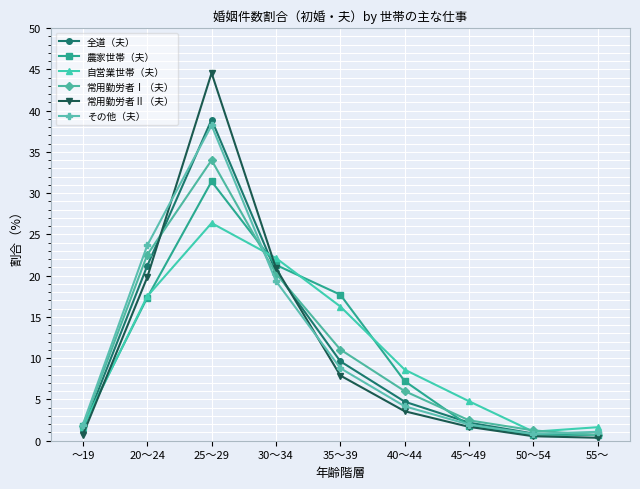

True or false: 常用勤労者Ⅱ（夫） and 全道（夫） cross at least once.

True